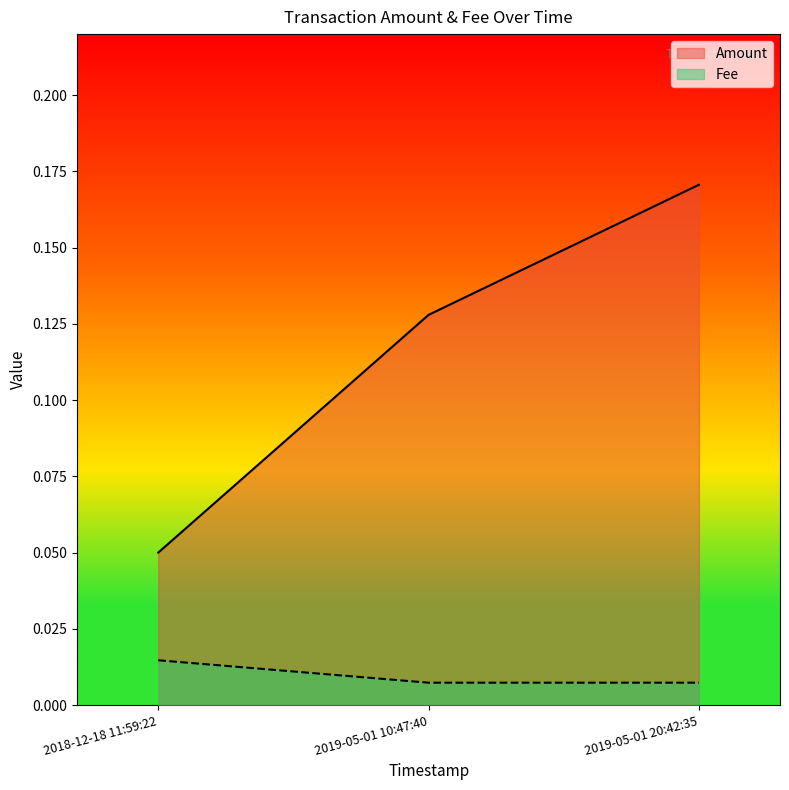

What is the value of the Amount point at the 2nd from the left?

0.1